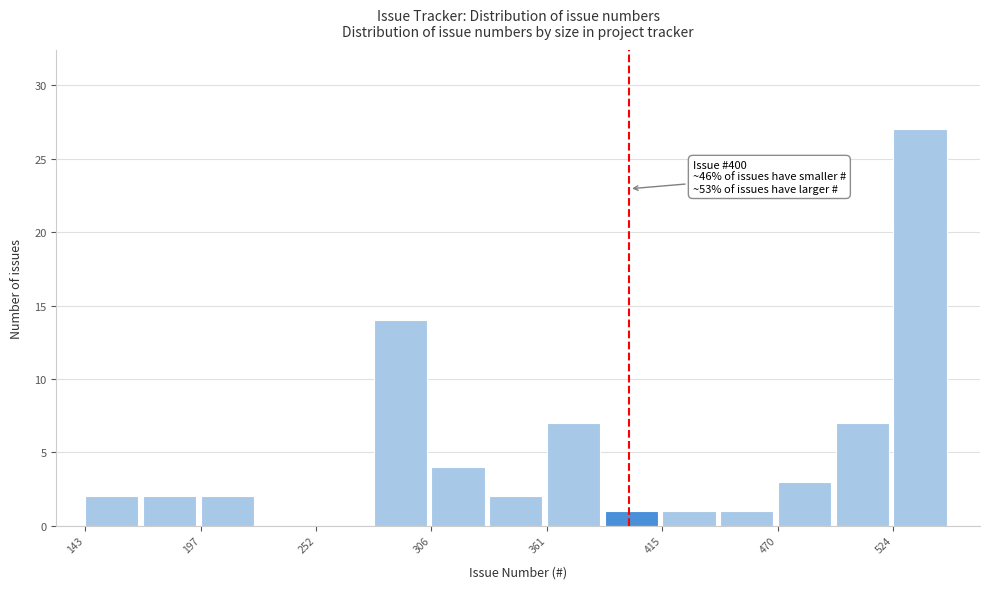

Read against the x-axis, roughly where is the centre of the tallest bar?

540